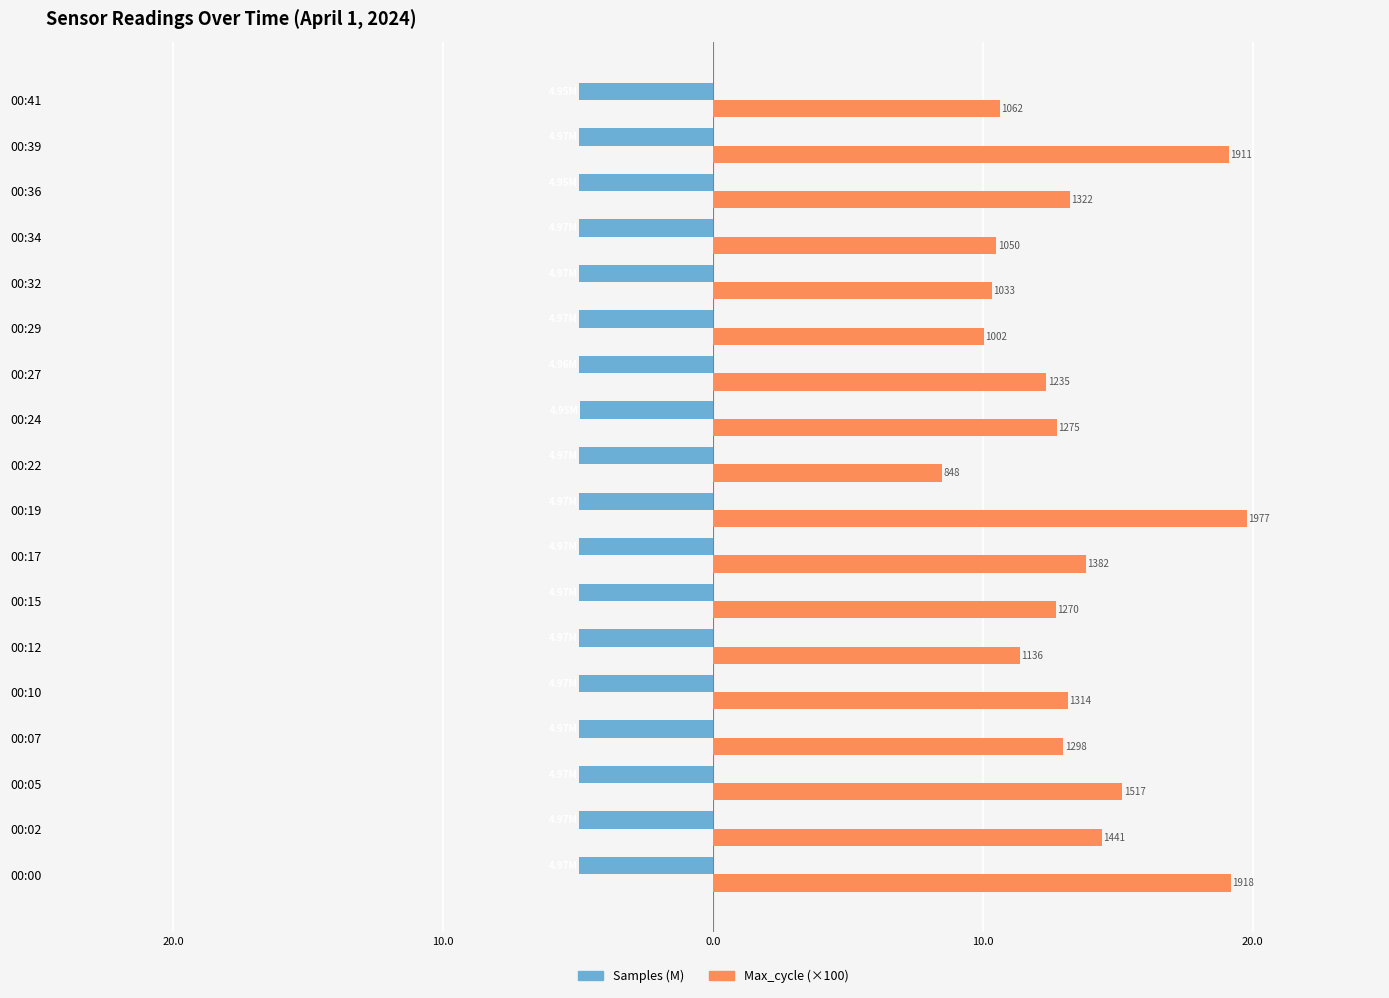

What is the difference between the second highest and second lowest values in the Max_cycle (×100) series?

9.2